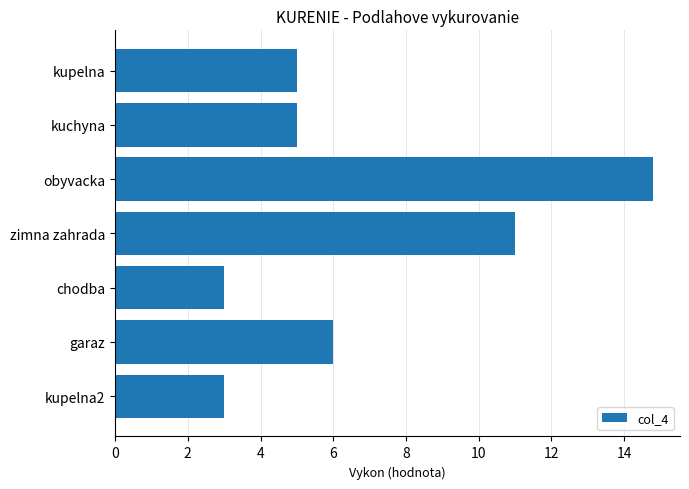

The value at kupelna2 is 4.8. True or false?

False